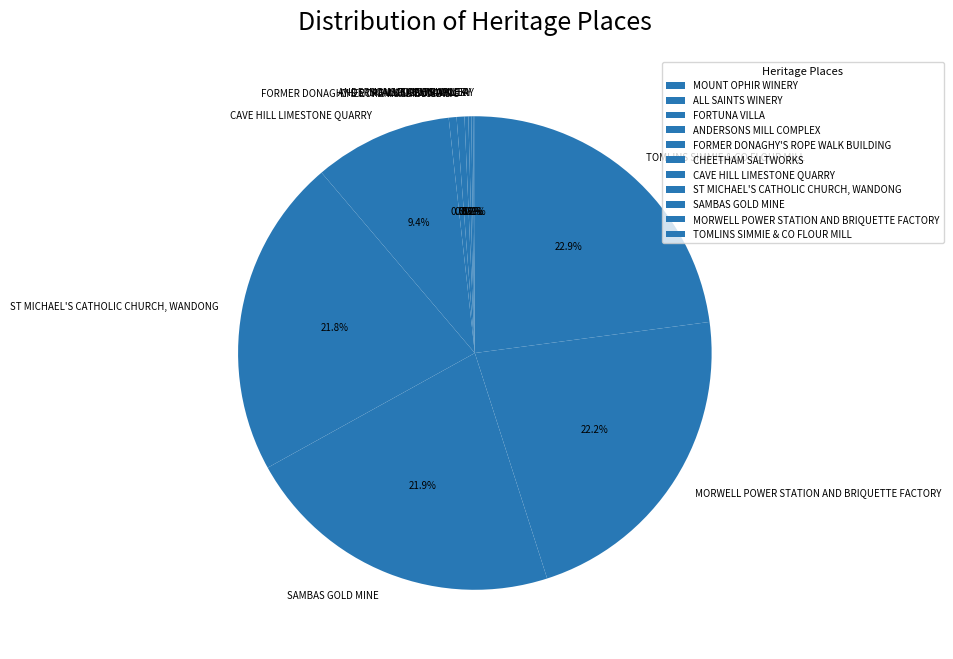

Combined, do MORWELL POWER STATION AND BRIQUETTE FACTORY and CAVE HILL LIMESTONE QUARRY account for over 50%?

No